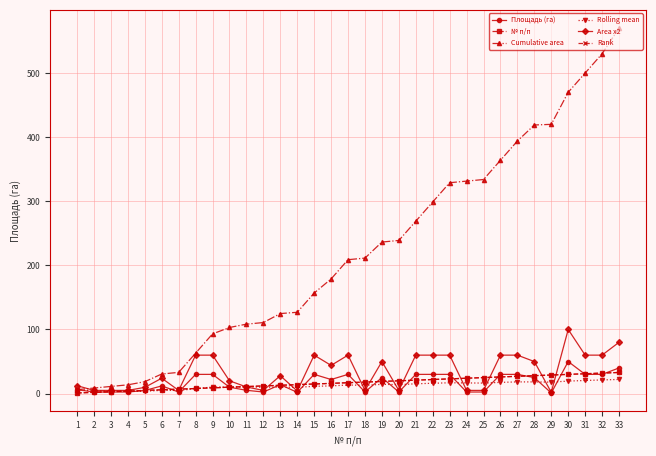

How many values in the Cumulative area series exceed 208?

17